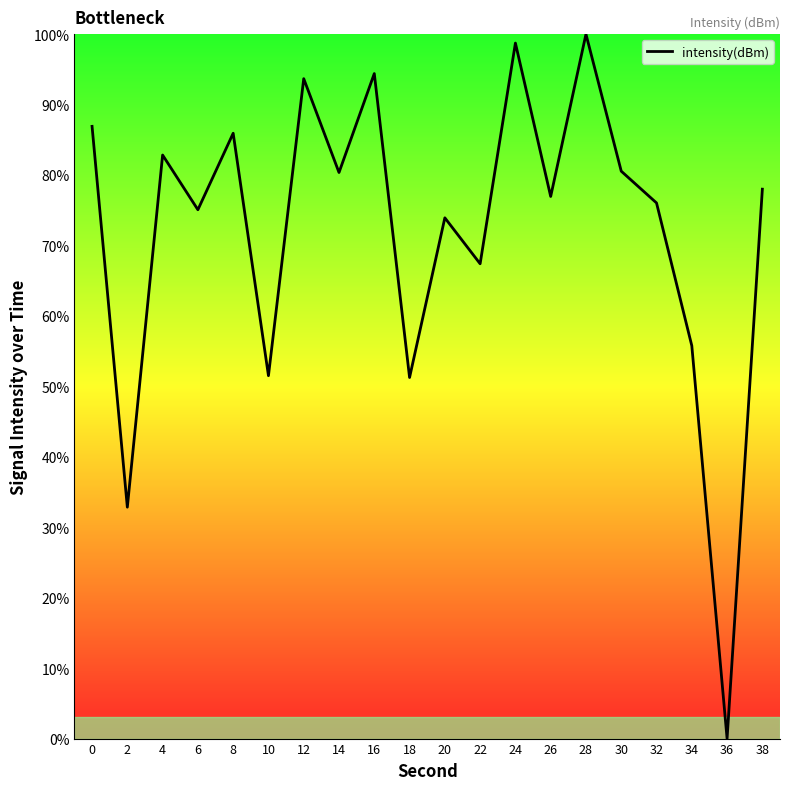

What is the difference between the maximum and minimum values?

100.0